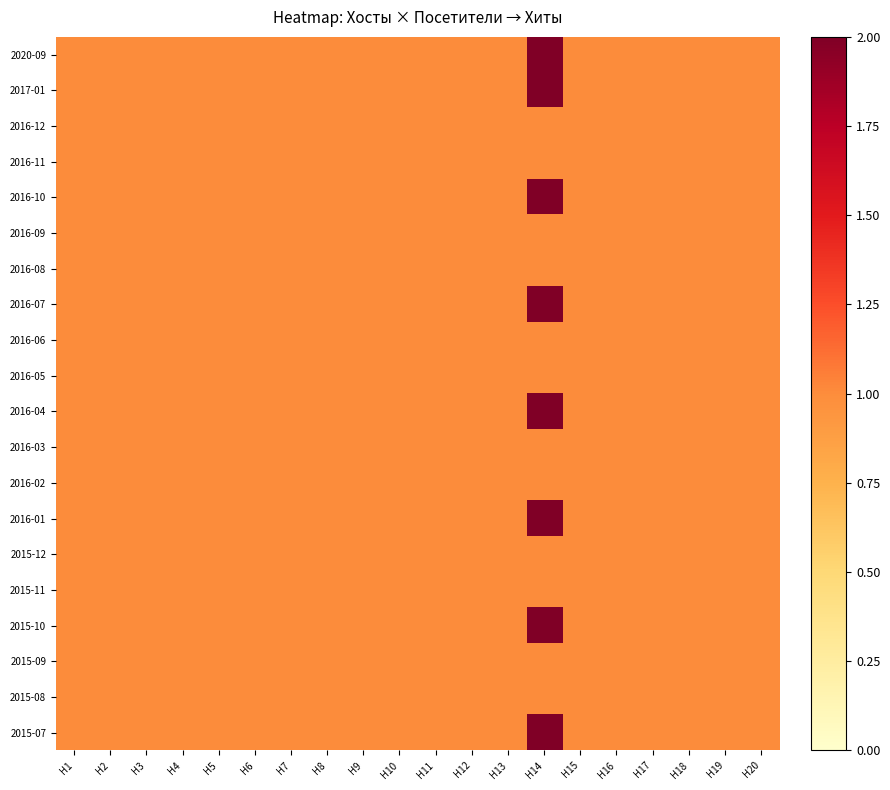

Which series has the widest spread of values?

2020-09